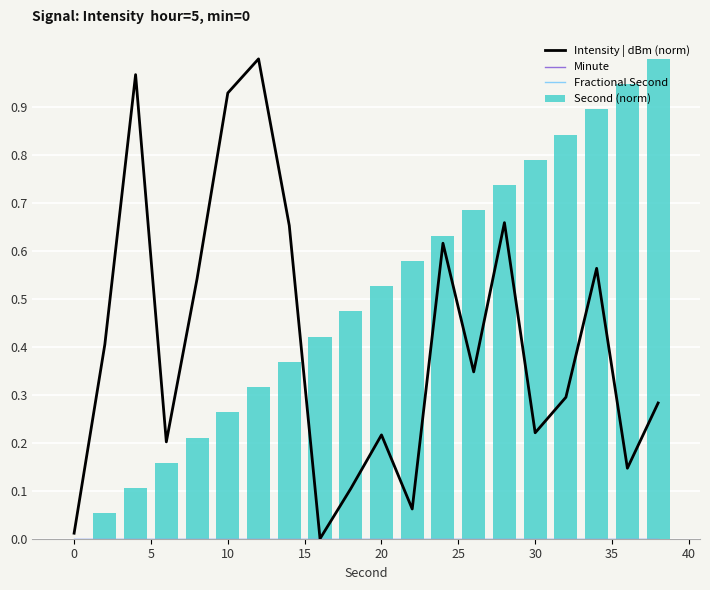

What is the sum of all Second (norm) values?

10.0